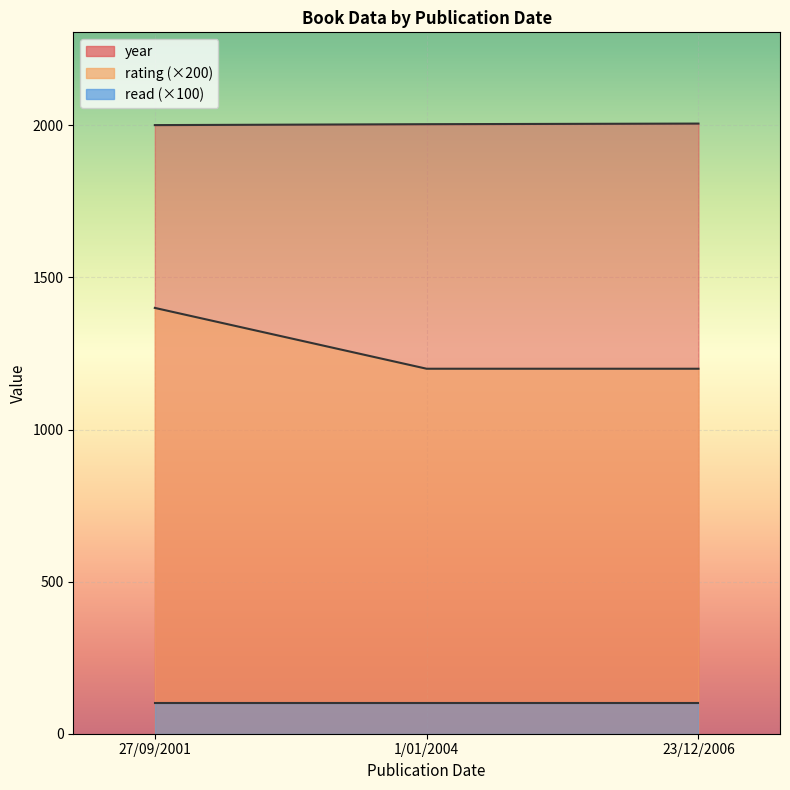

Read the rating value at 23/12/2006.

6